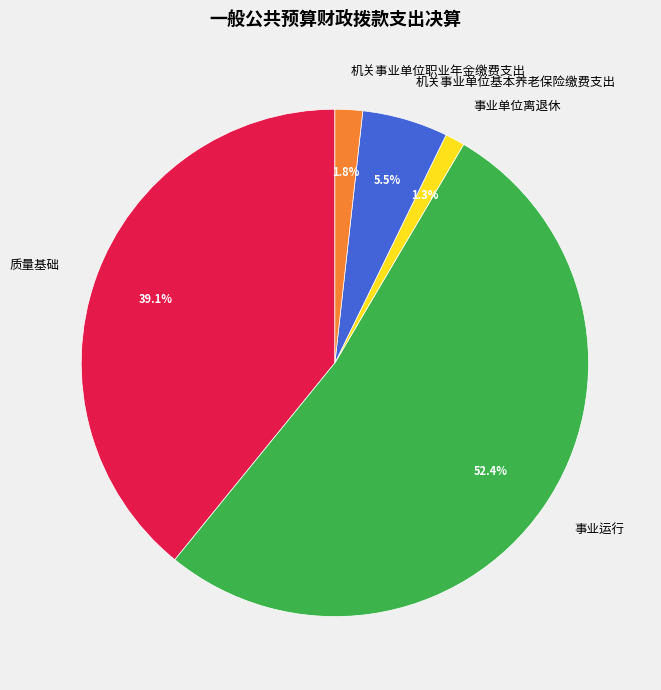

What percentage is the 质量基础 slice, to the nearest percent?

39%